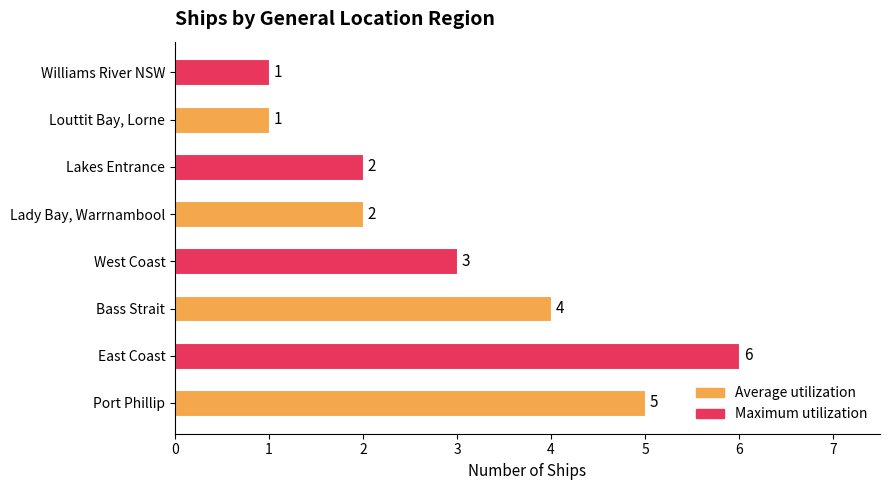

How many distinct data groups are displayed?

2